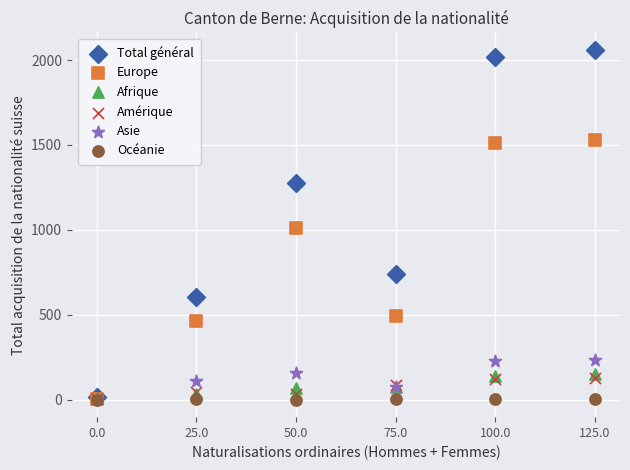

In the Europe series, what Y value is closest to 767?

1014